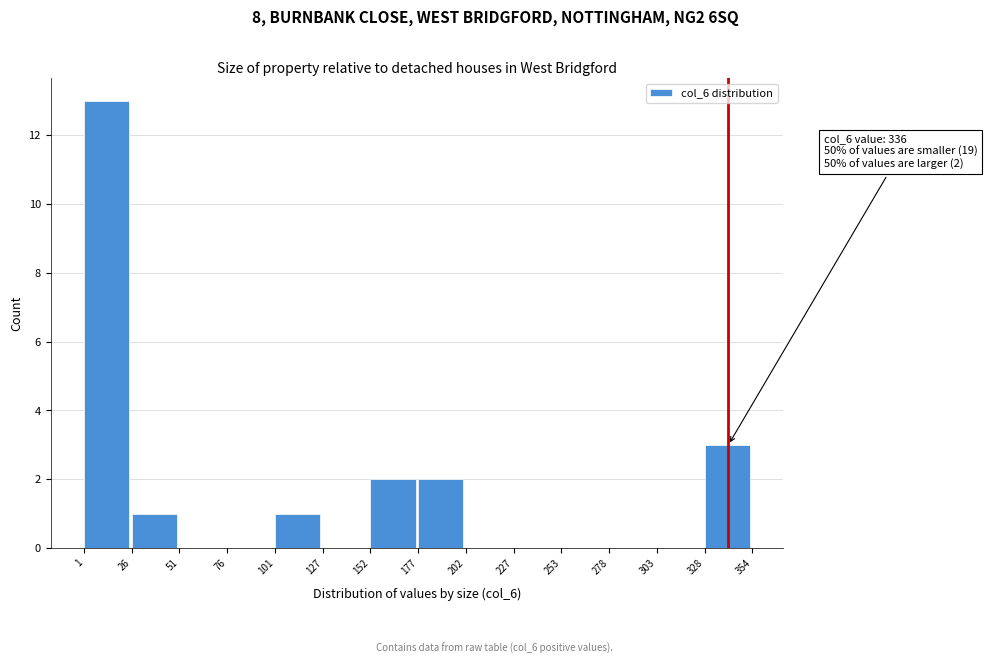

Over which range of the x-axis is the bar tallest?

1 to 26